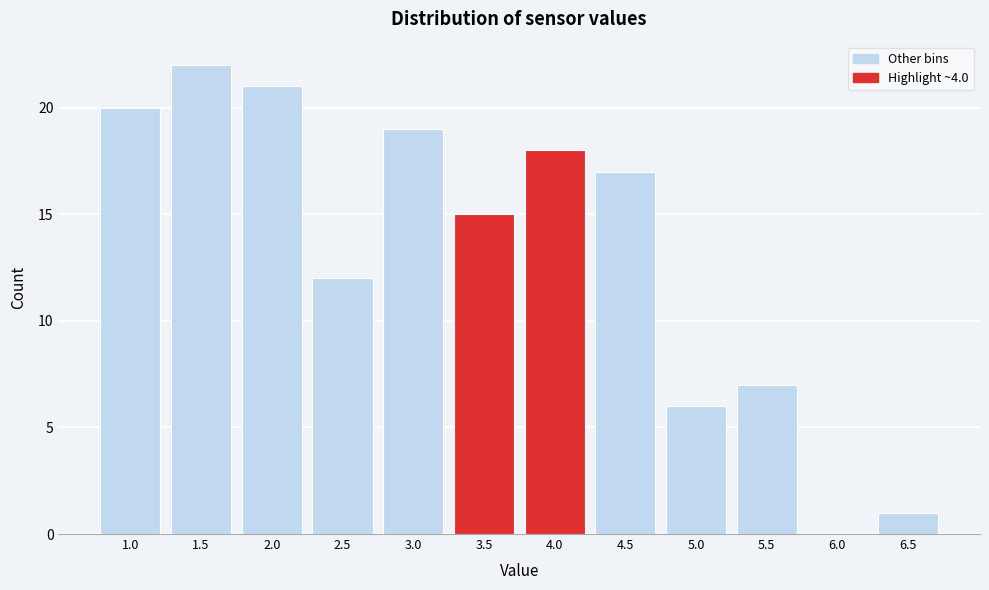

Reading left to right, list all the values displayed in this chart.

1.0=20	1.5=22	2.0=21	2.5=12	3.0=19	3.5=15	4.0=18	4.5=17	5.0=6	5.5=7	6.0=0	6.5=1